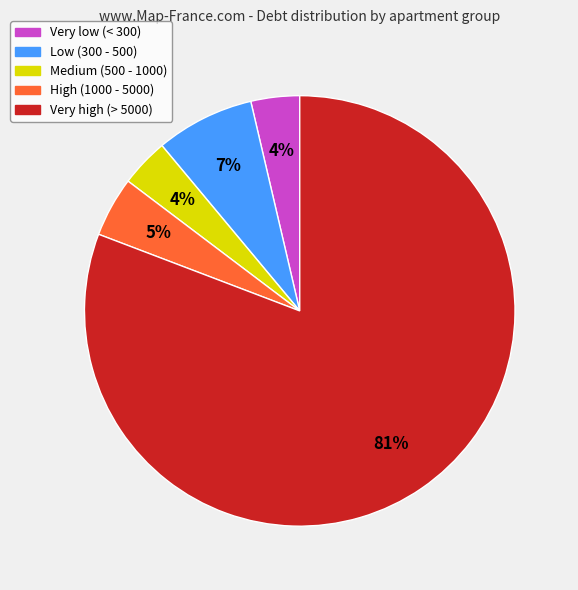

To the nearest percent, what is the average slice percentage?

20%